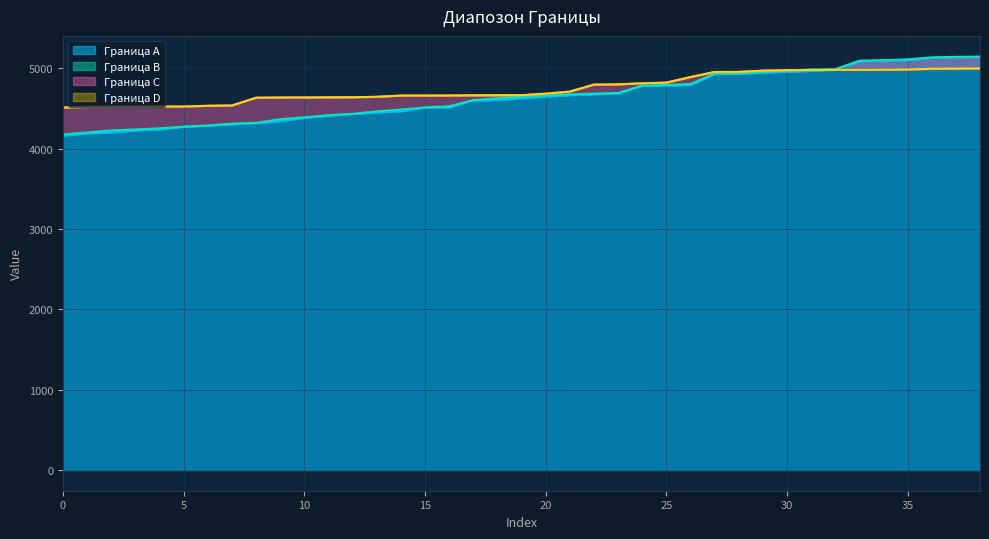

What is the total value across all series at 35?

17692.6